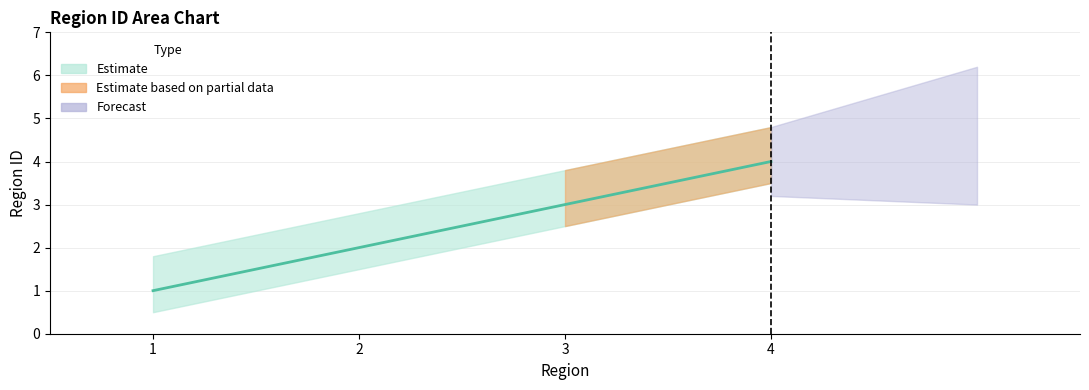

Which category has the lowest value across all series?

1